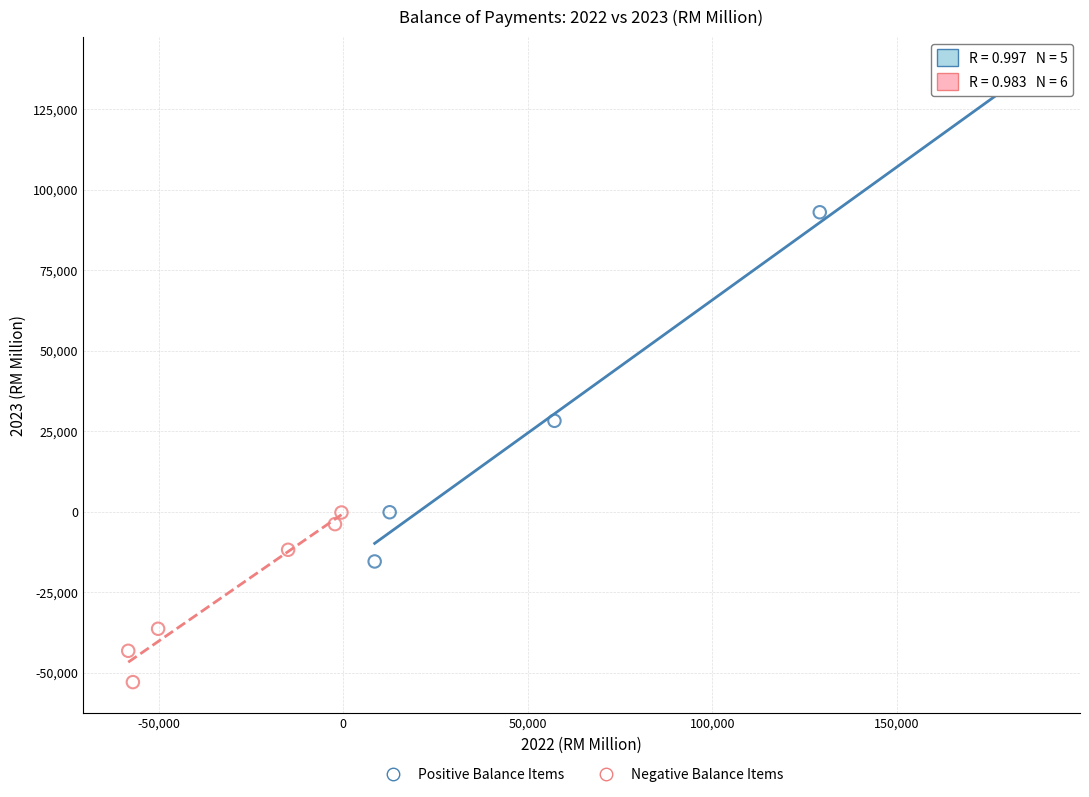

What are all the series names shown in the legend?

Positive Balance Items, Negative Balance Items